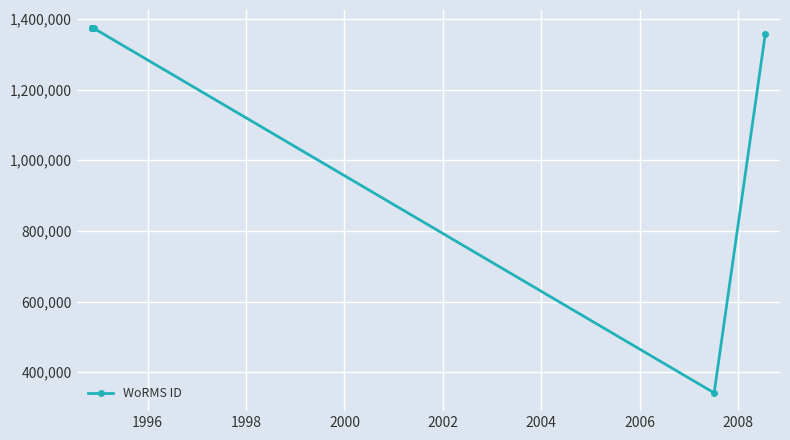

Does the chart display data point markers on the line(s)?

Yes